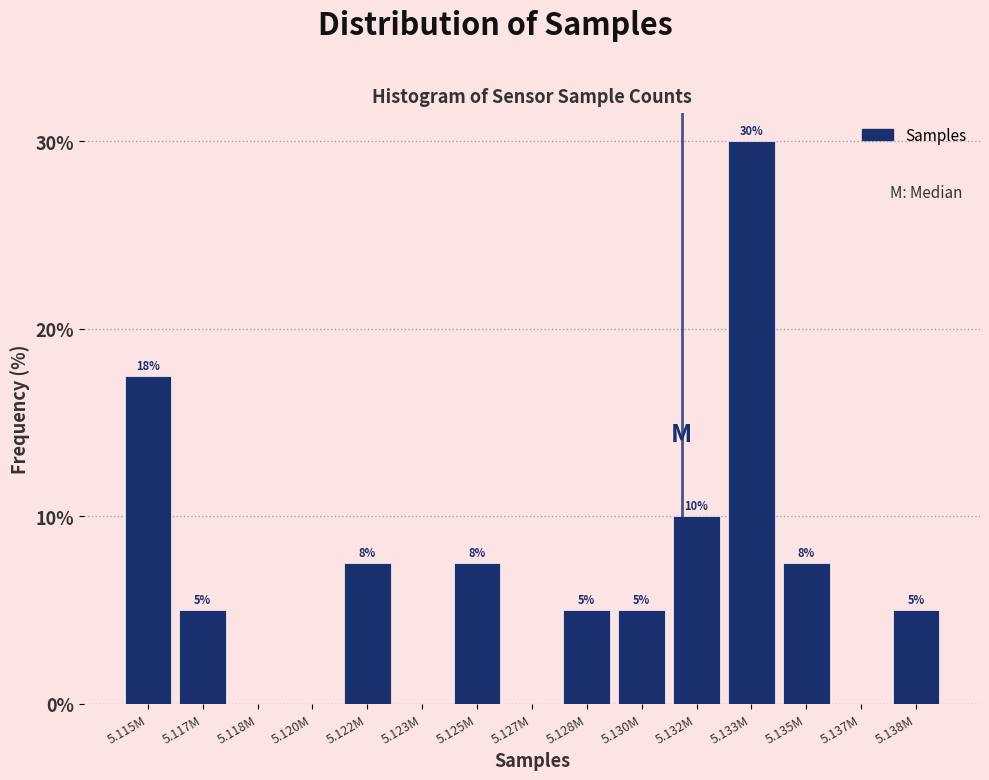

True or false: the data shows 7.5 at 5.125M.

True